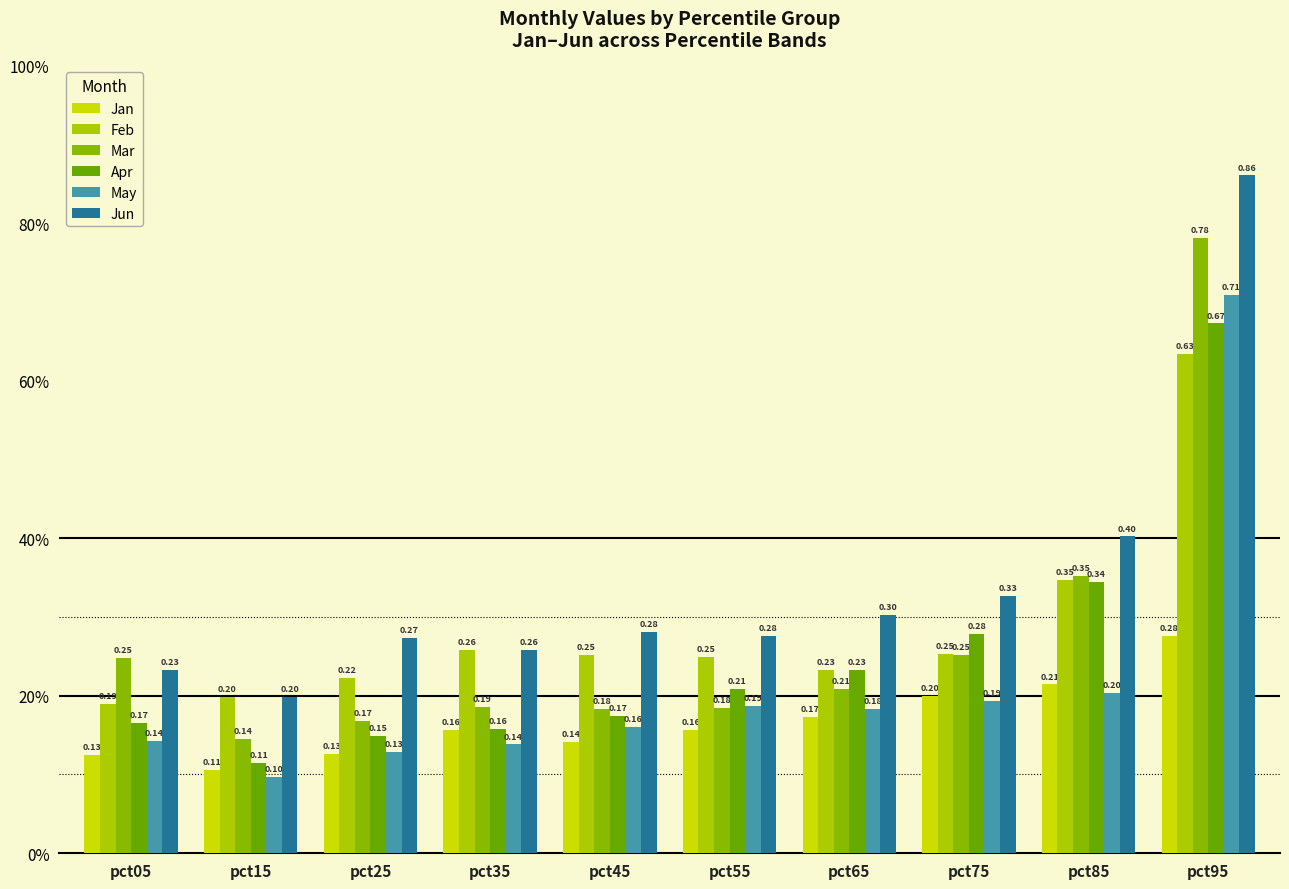

At which category does the chart reach its minimum across all series?

pct15